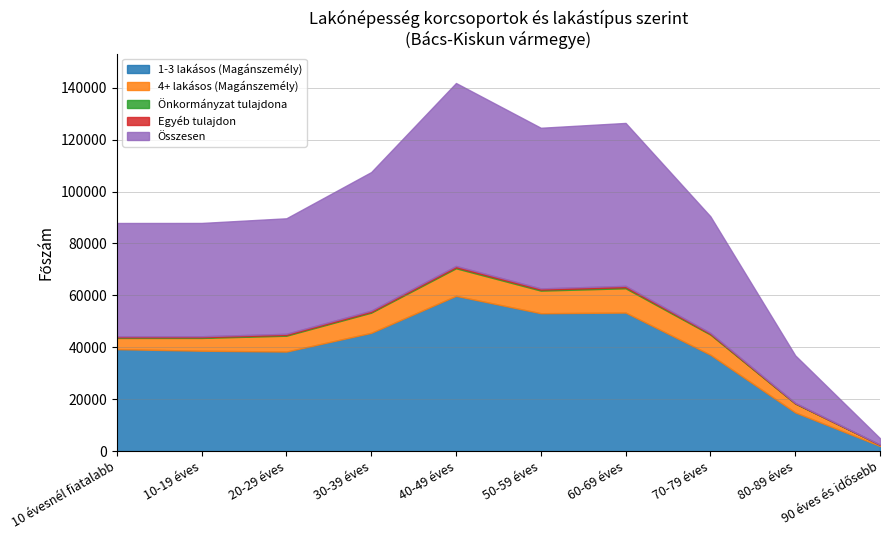

How many lines are shown in the chart?

5